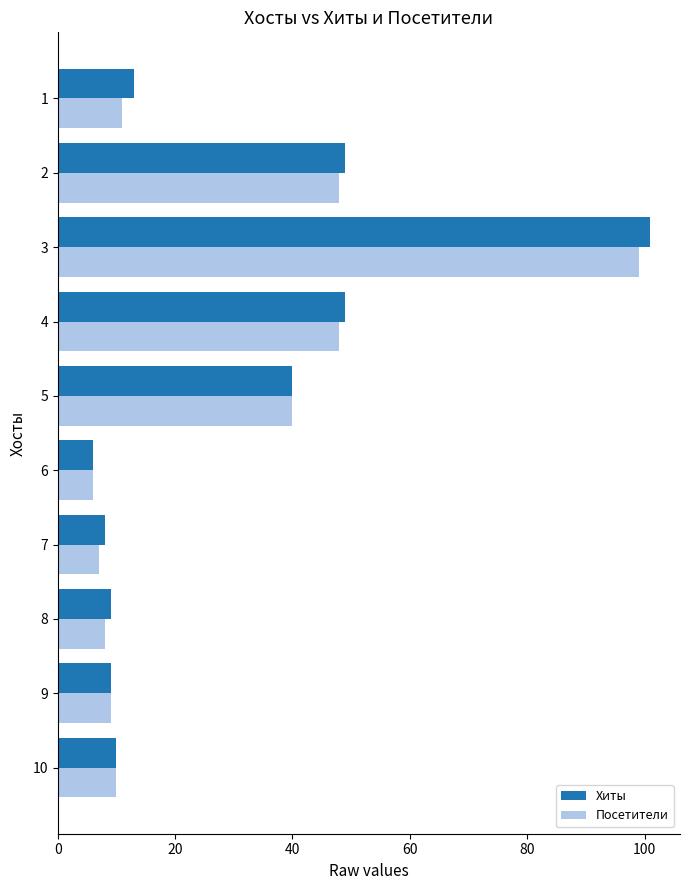

What is the greatest value displayed?

101